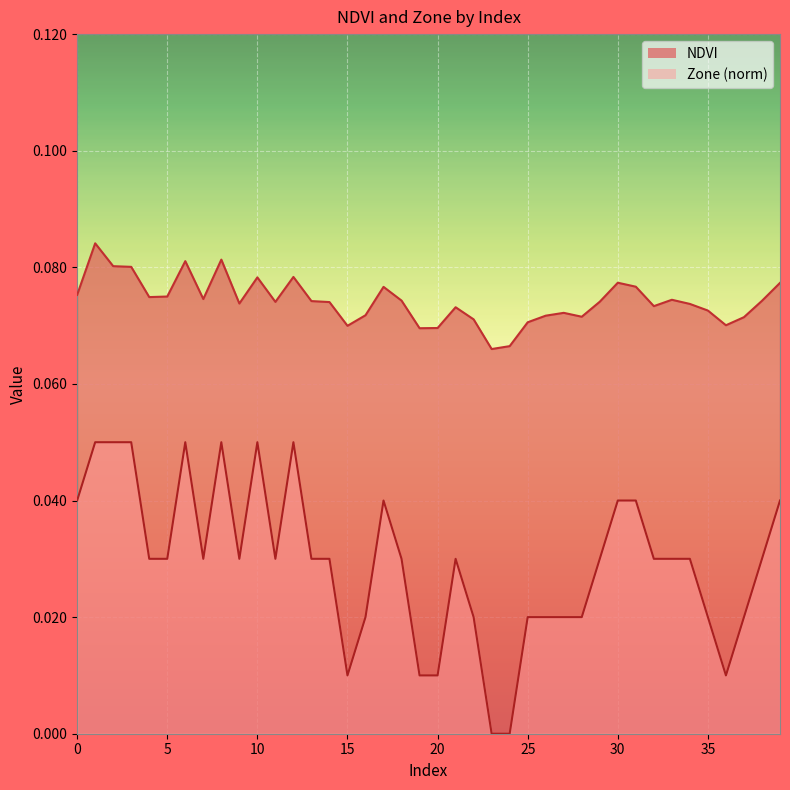

What is the maximum value shown in the chart?

0.1